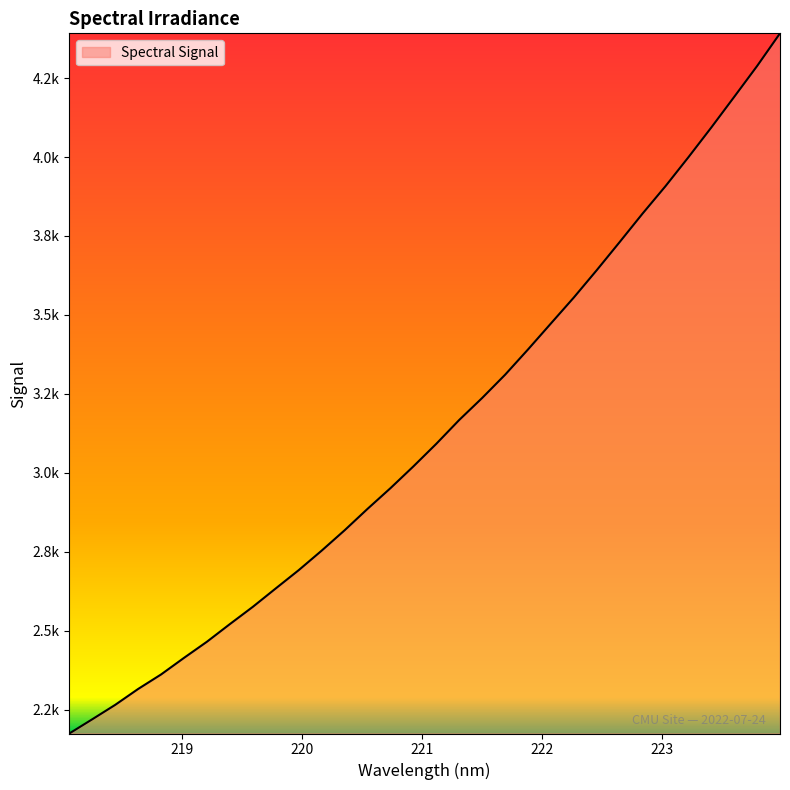

Where is the data nearest to the value 3283?

221.6902